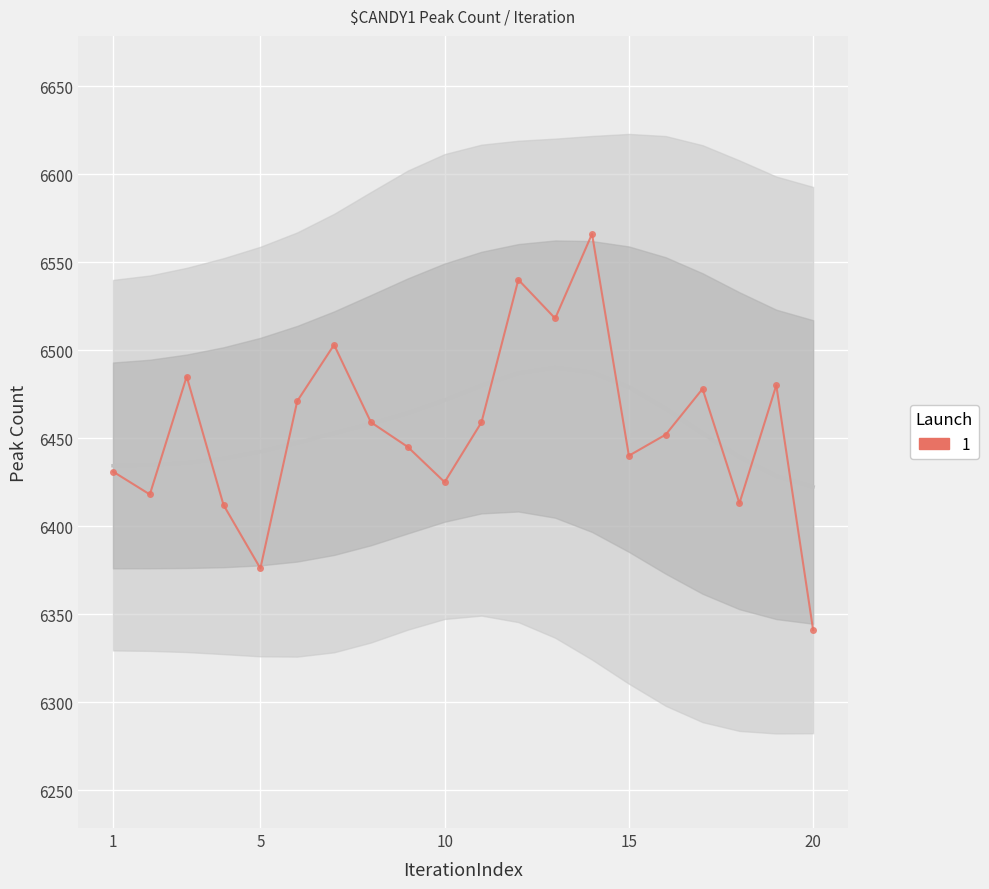

At which label does the data first exceed 6459?

3